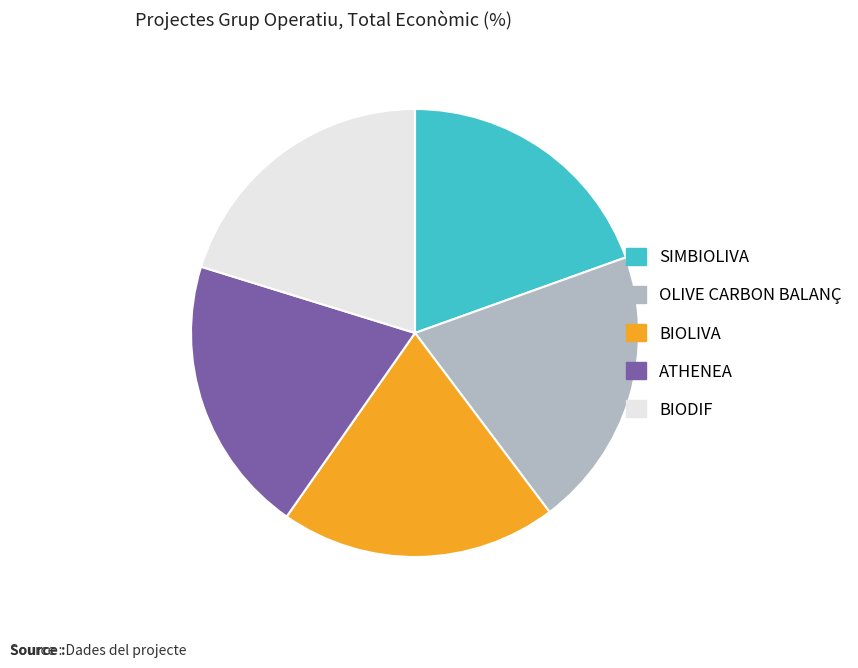

What is the ratio of the value at SIMBIOLIVA to the value at ATHENEA?

1.0